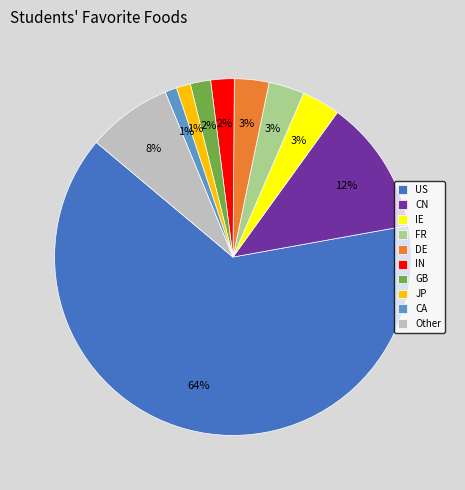

Is it true that Other is 21% of the pie?

False